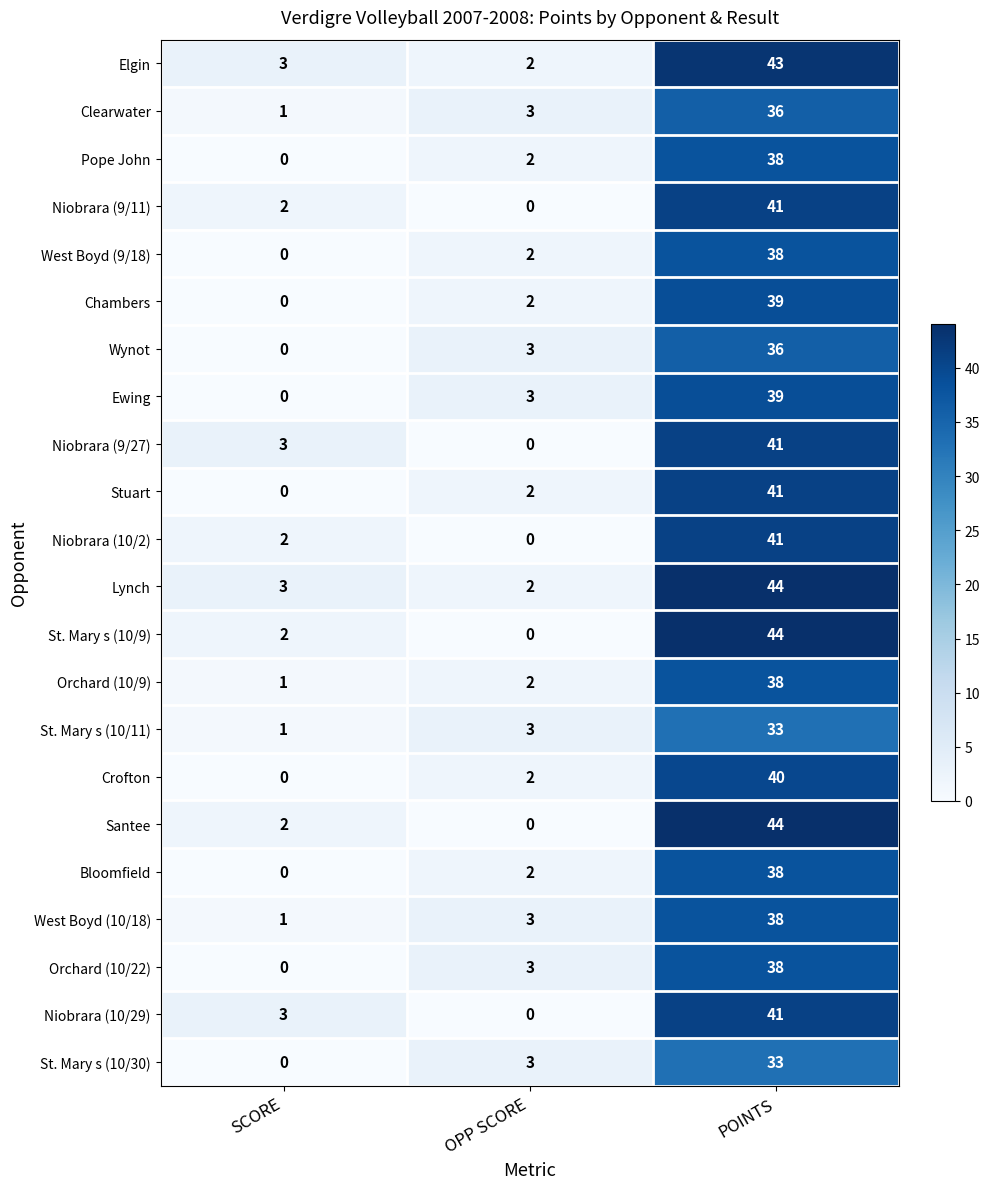

What is the maximum value for West Boyd (10/18)?

38